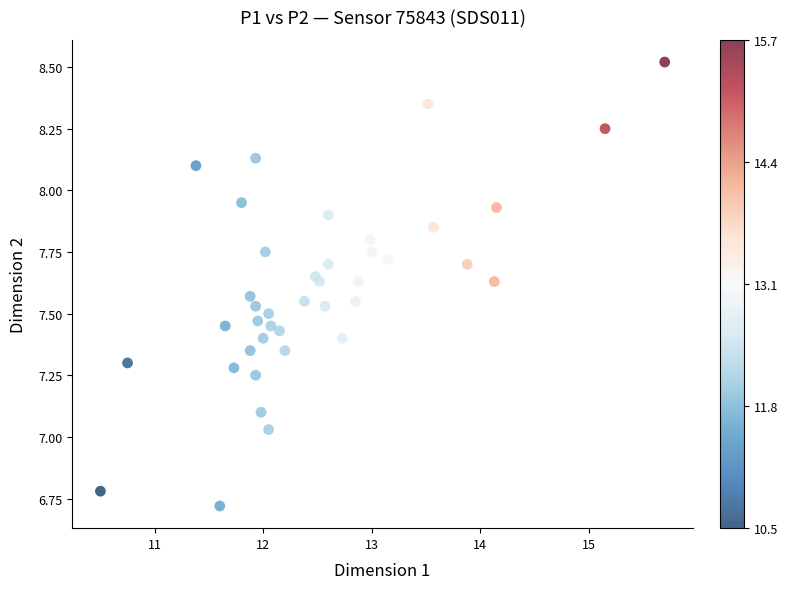

What is the range of X values (max minus min)?

5.2